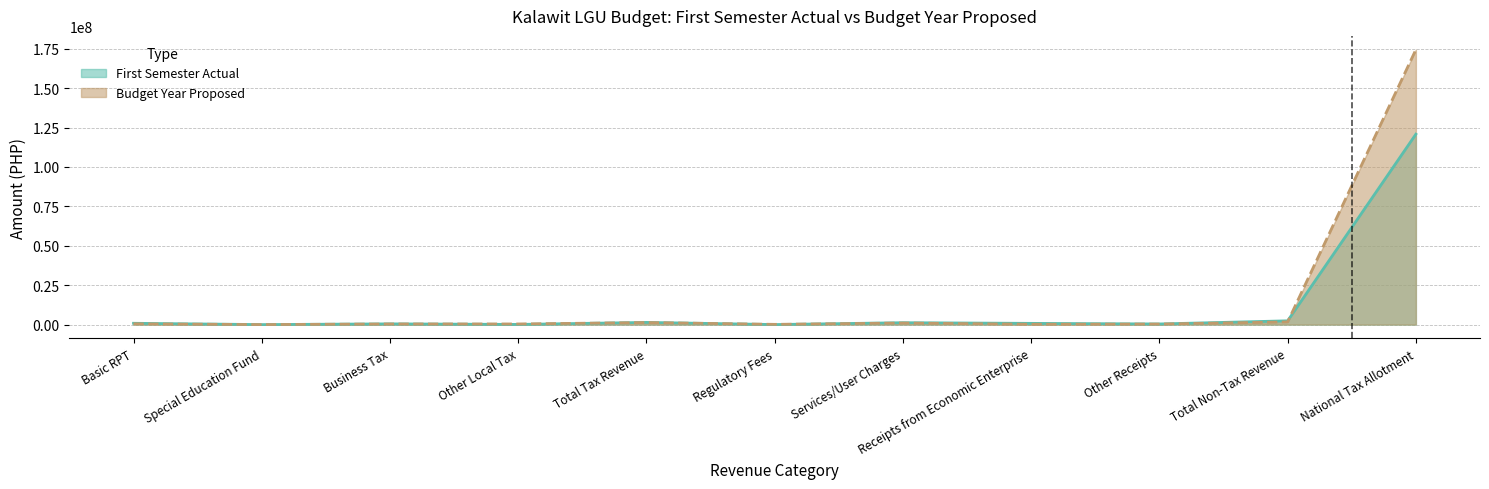

At how many categories does at least one series exceed 29237262?

1